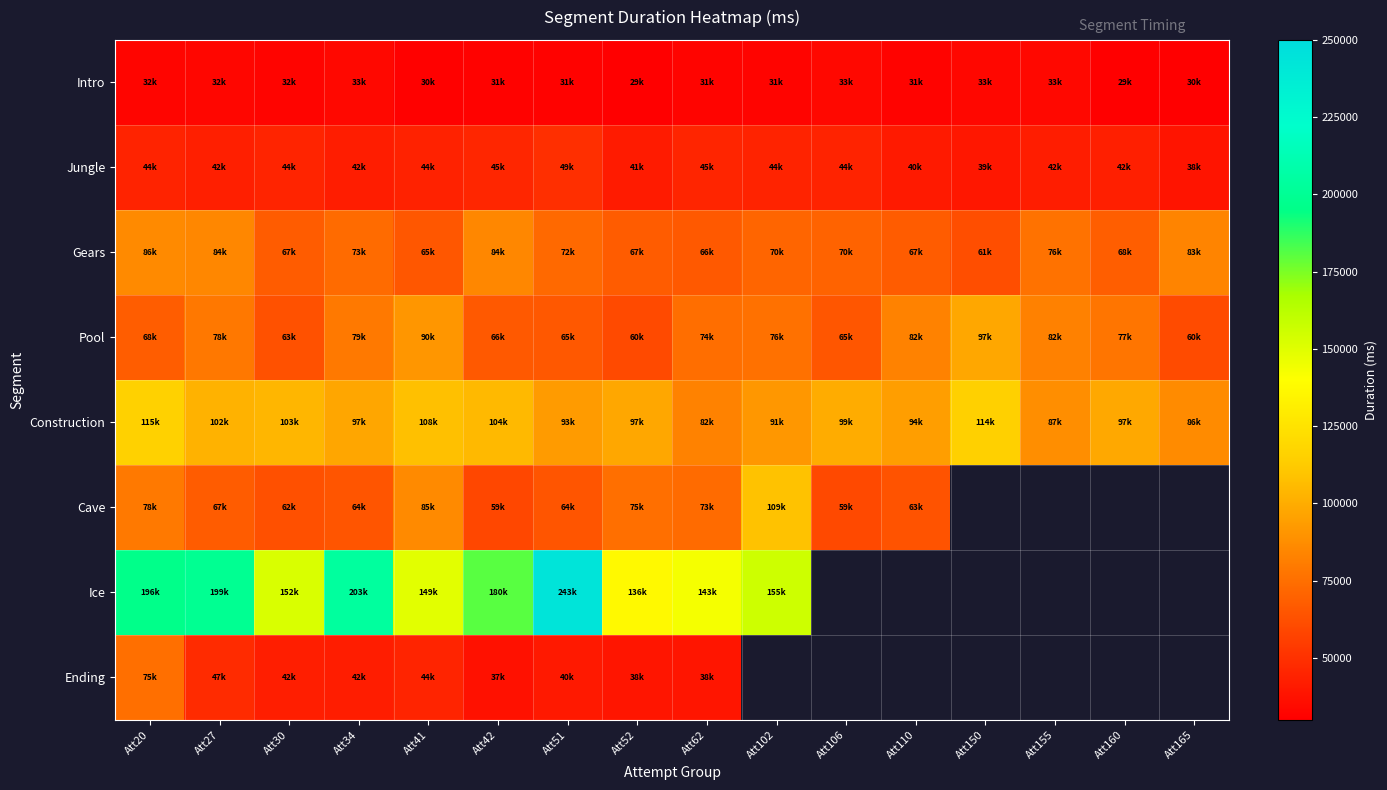

At which category is the sum across all series the highest?

Att20